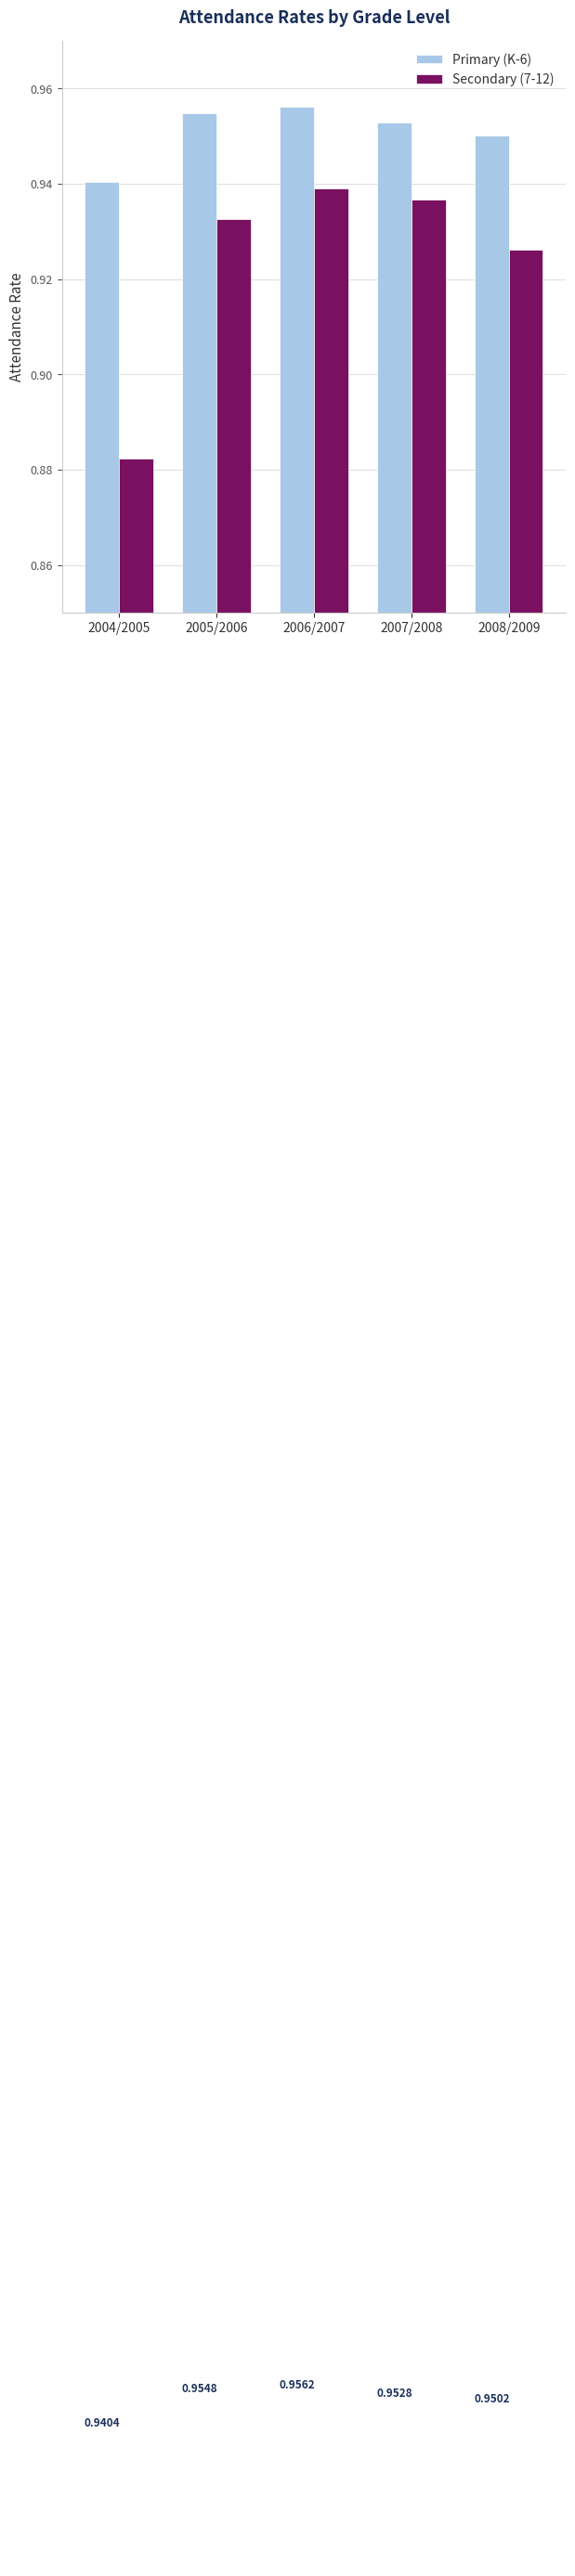

The value of Secondary (7-12) at 2004/2005 is 0.3. True or false?

False